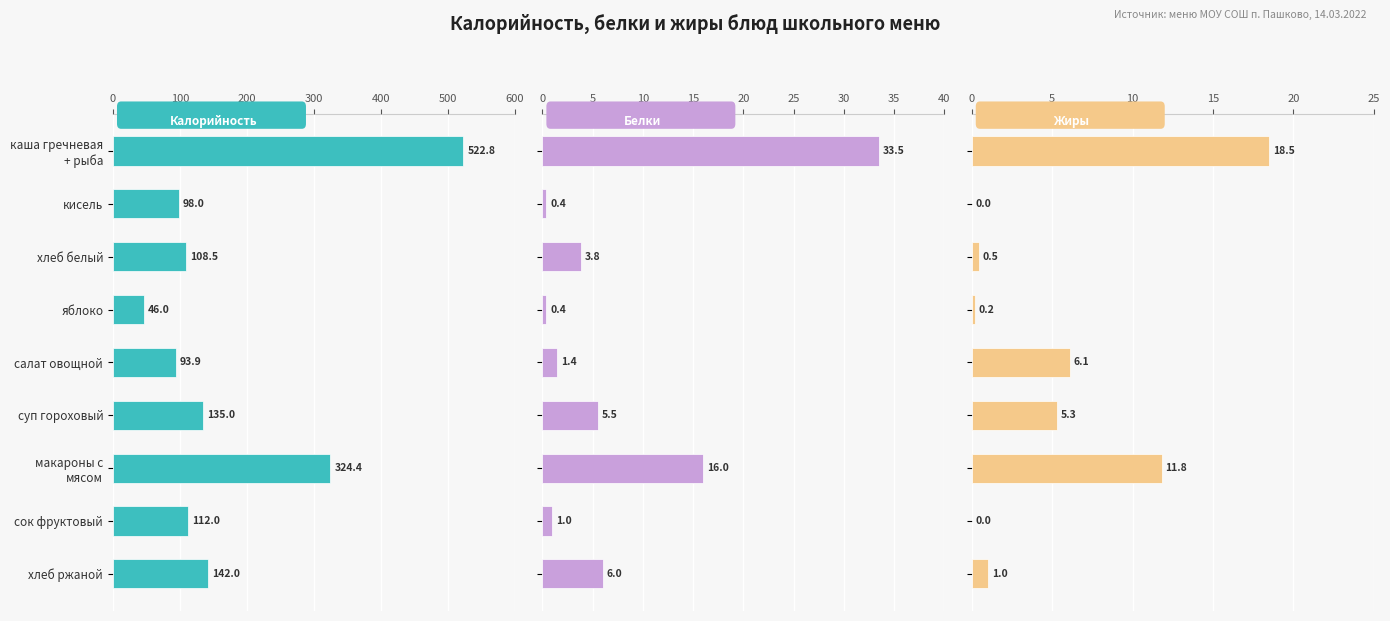

What is the average value of the Калорийность series?

175.8